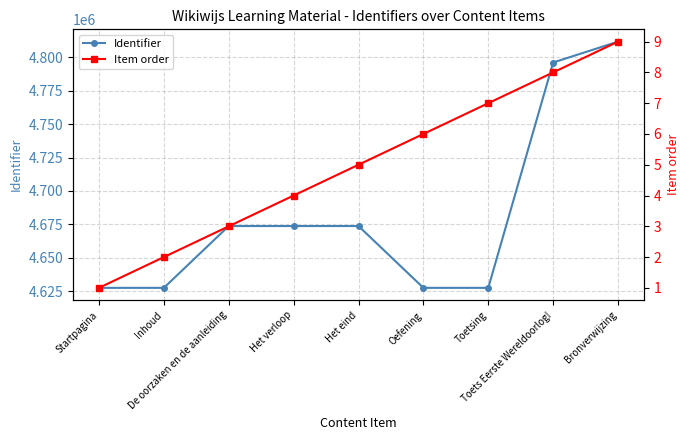

What is the average value of the Item order series?

5